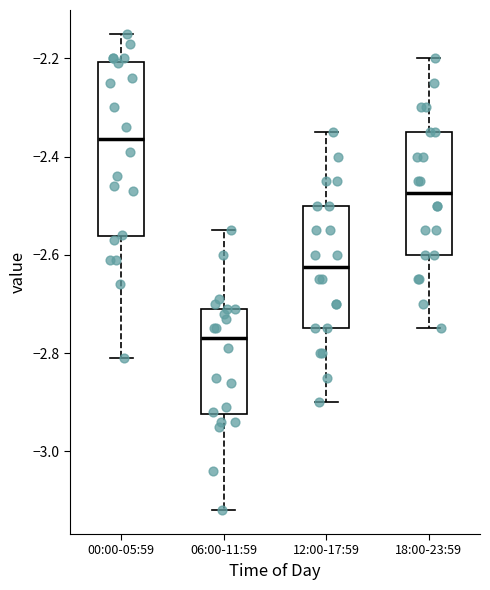

Reading left to right, transcribe this box plot: for each box, give where its median line is, the range the box spans, and where its two whiskers end, as read against the y-axis. The values are not printed on the chart, so give them approximately, as read against the axis.

00:00-05:59: median -2.36, box -2.56 to -2.20, whiskers -2.80 to -2.14
06:00-11:59: median -2.76, box -2.92 to -2.70, whiskers -3.12 to -2.54
12:00-17:59: median -2.62, box -2.74 to -2.50, whiskers -2.90 to -2.34
18:00-23:59: median -2.48, box -2.60 to -2.34, whiskers -2.74 to -2.20